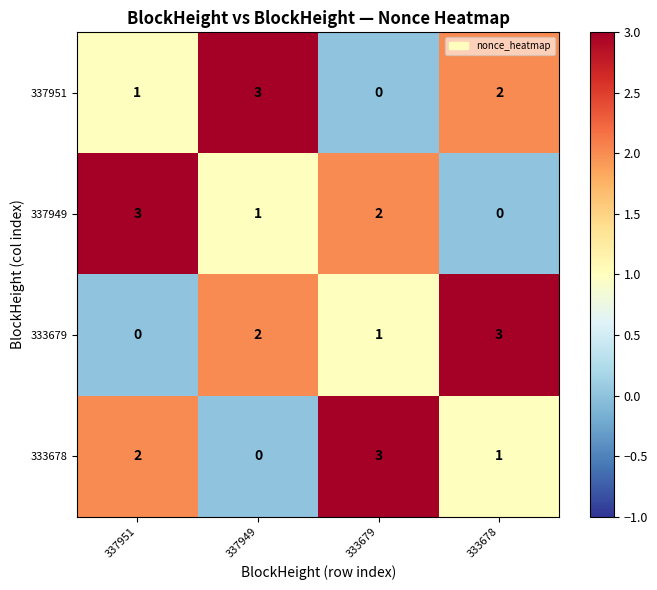

Is the value of 333679 at 333678 greater than the value of 337949 at 337949?

Yes